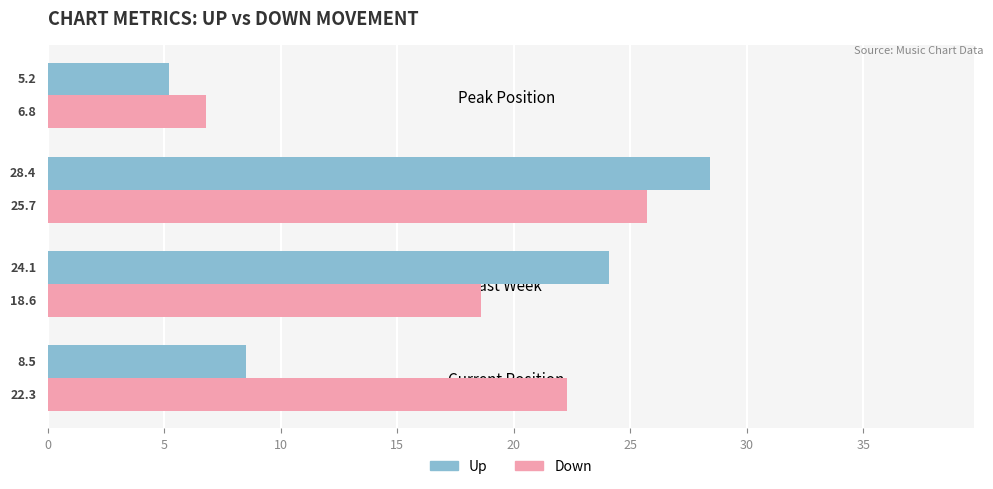

Which label corresponds to the largest value in the chart?

Weeks on Chart